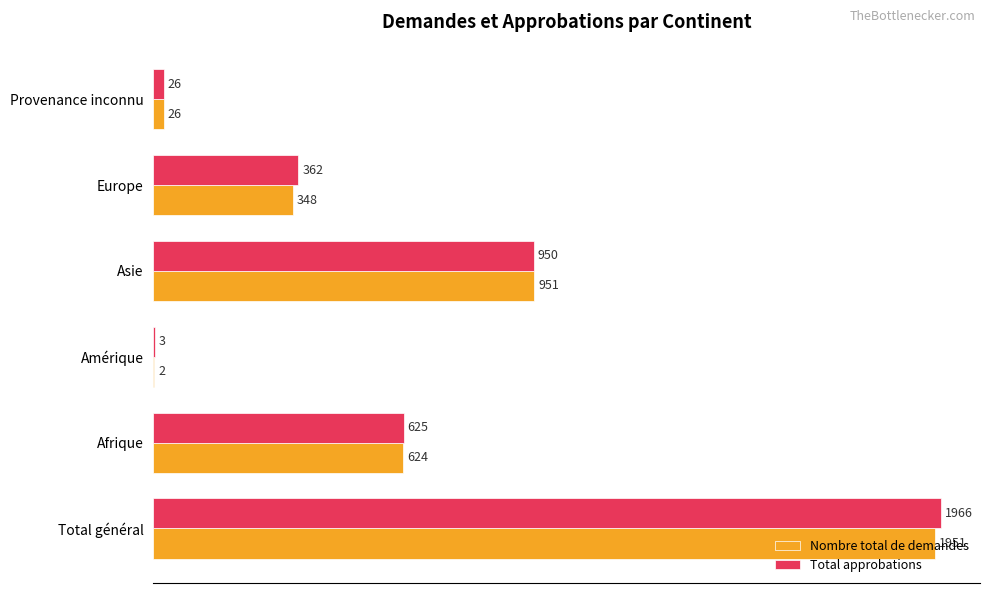

Which series has the largest total across all categories?

Total approbations